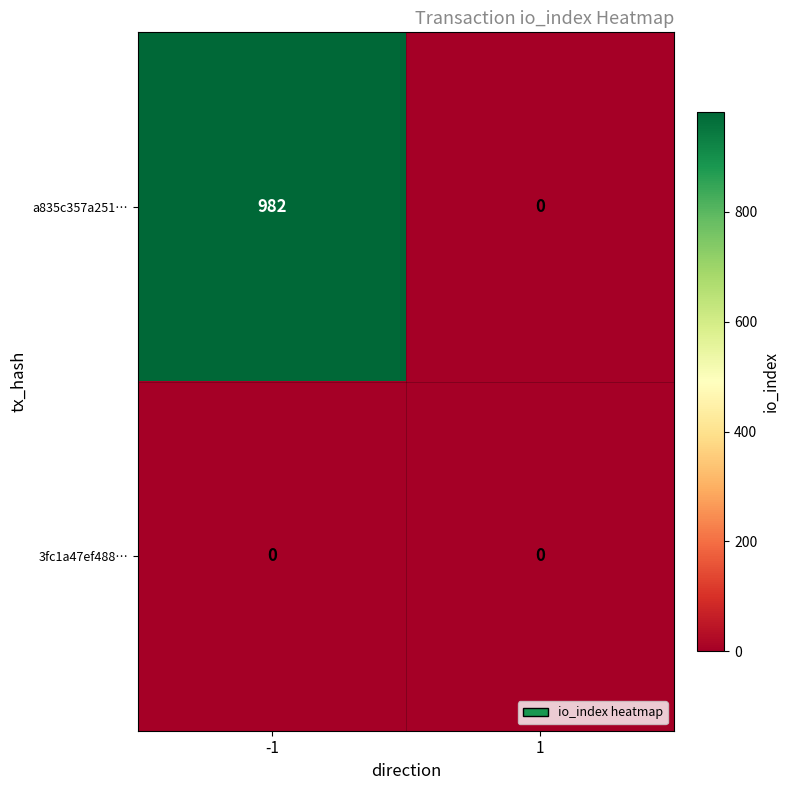

Count the number of categories in the chart.

2